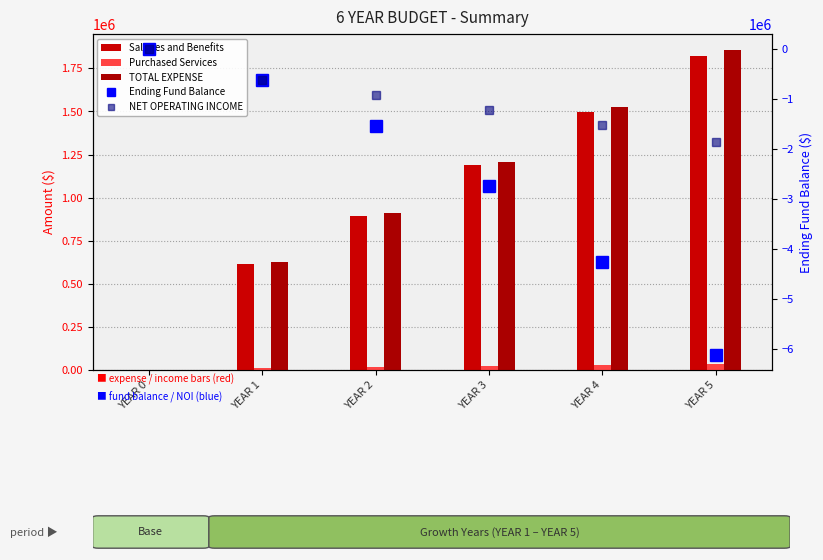

How many data points in TOTAL EXPENSE are less than 1209229?

3